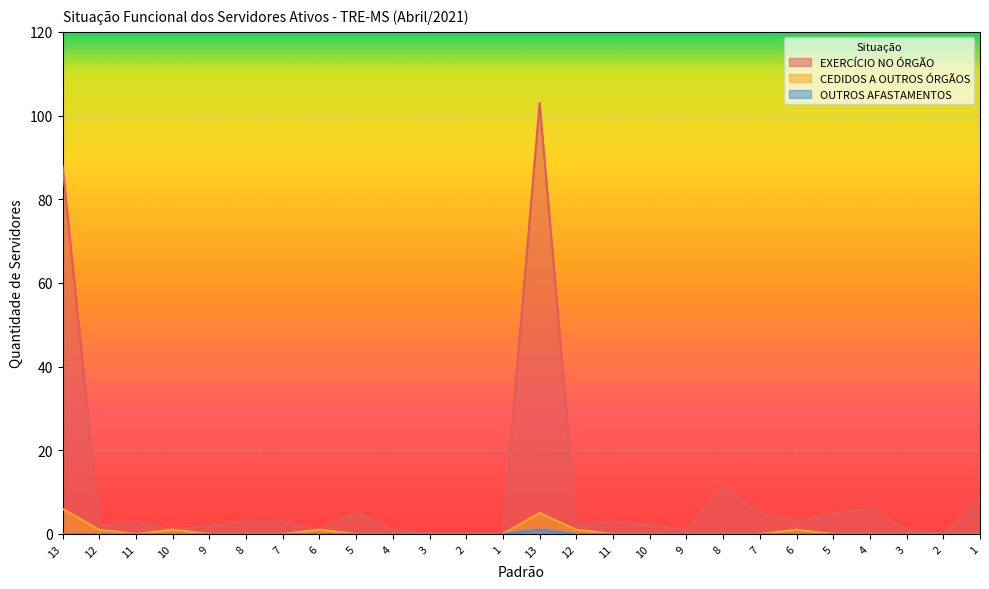

Which series has the widest spread of values?

EXERCÍCIO NO ÓRGÃO